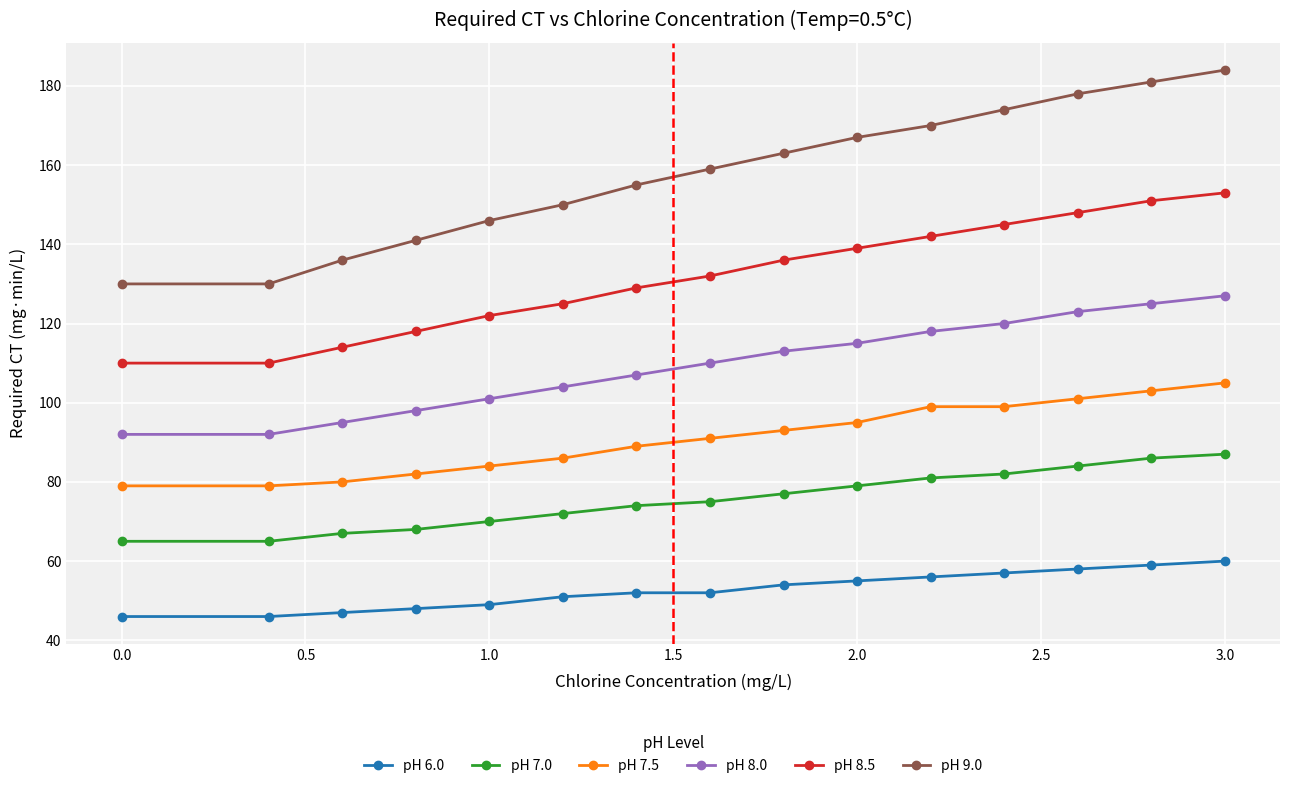

Which series has the widest spread of values?

pH 9.0